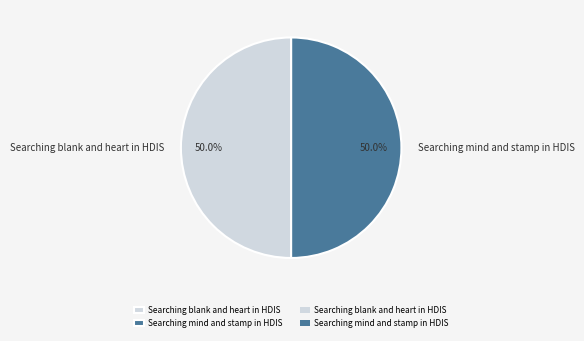

Approximately how many times larger is the value at Searching mind and stamp in HDIS compared to Searching blank and heart in HDIS?

1.0